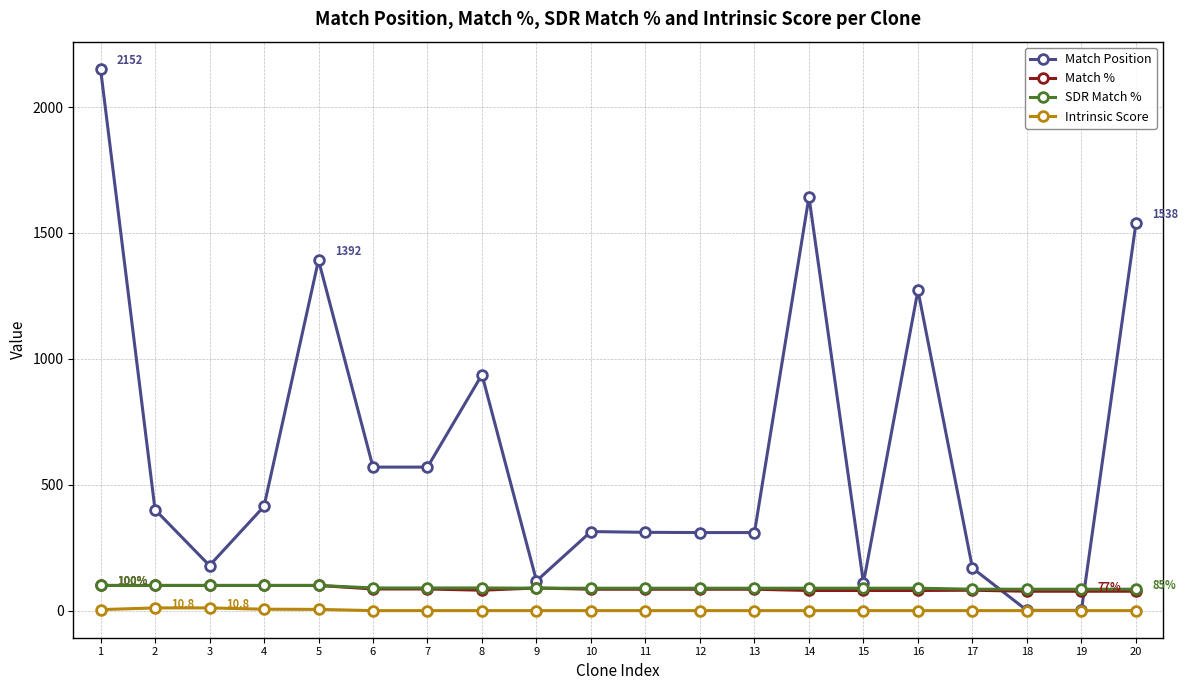

Which series changed the most between 4 and 20?

Match Position